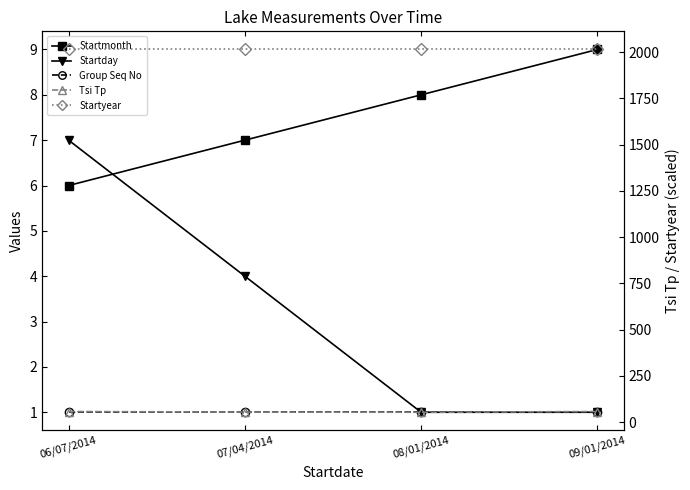

The value of Tsi Tp at 06/07/2014 is 39. True or false?

False